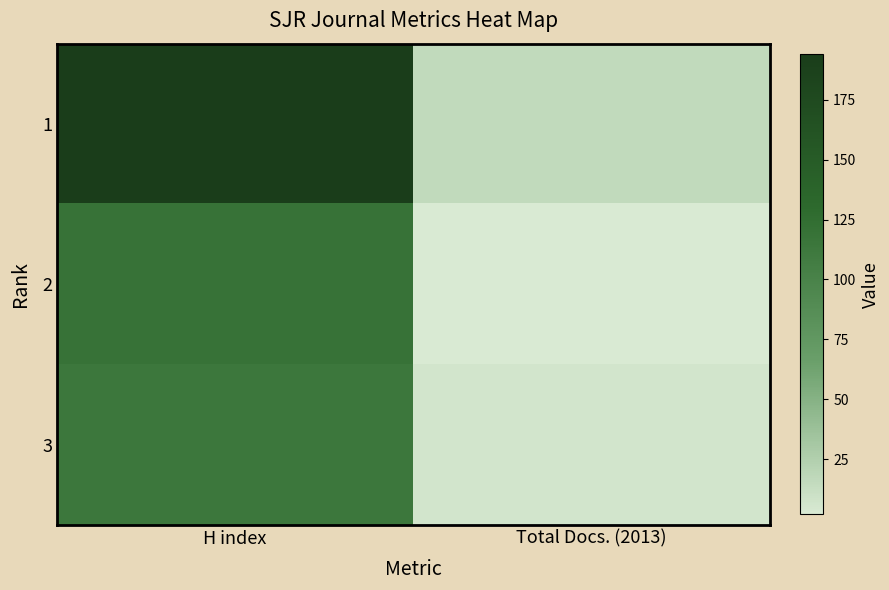

At which category is the sum across all series the highest?

H index